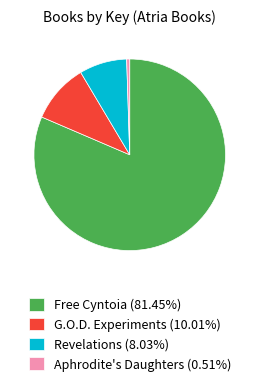

True or false: Aphrodite's Daughters accounts for 13% of the total.

False